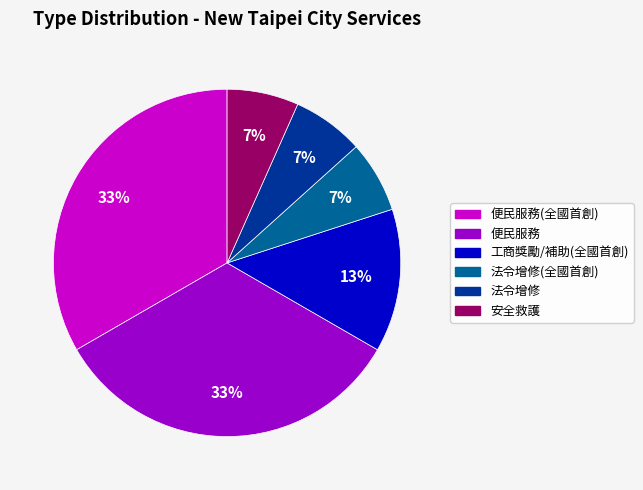

Between 法令增修 and 工商獎勵/補助(全國首創), which is larger?

工商獎勵/補助(全國首創)